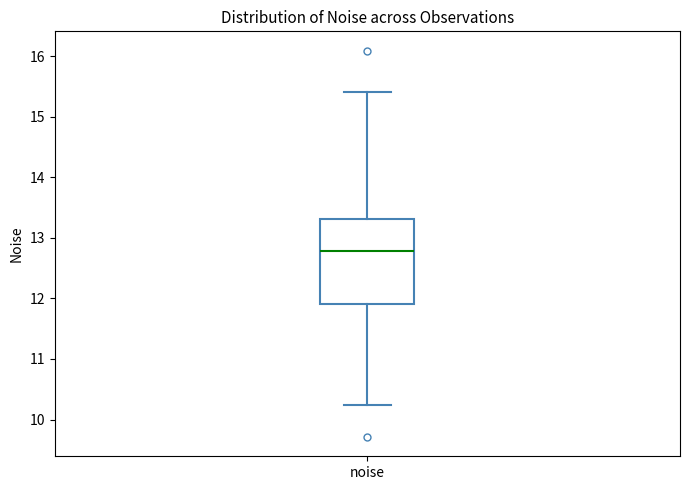

Read this box plot against the y-axis: the position of the median line, the range covered by the box, and the ends of both whiskers. The values are not printed on the chart, so give them approximately, as read against the axis.

median 12.8, box 11.9 to 13.3, whiskers 10.2 to 15.4